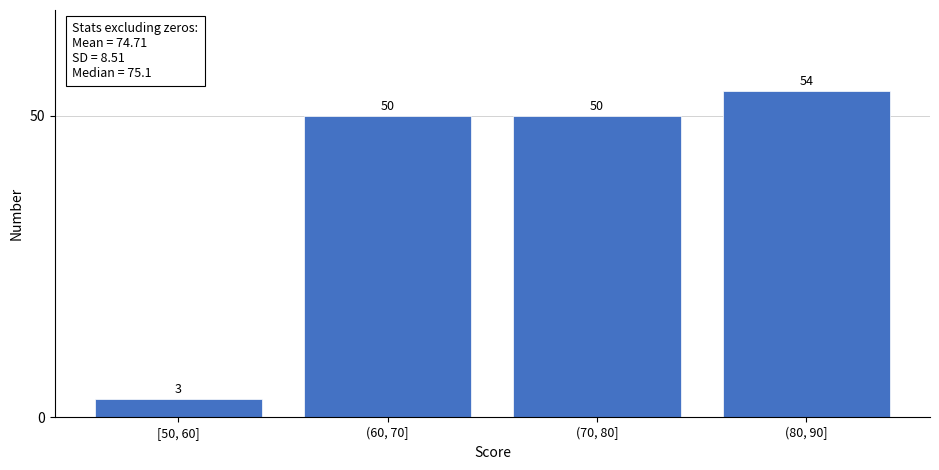

Reading right to left, list all the values displayed in this chart.

54	50	50	3